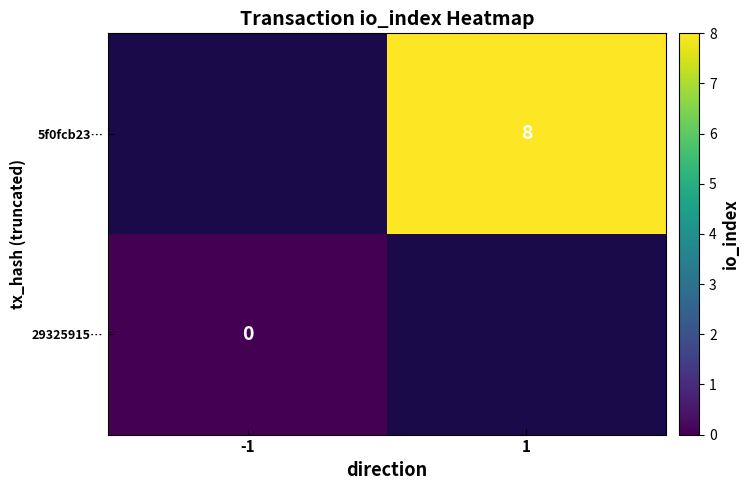

How many values in 5f0fcb23… are above zero?

1